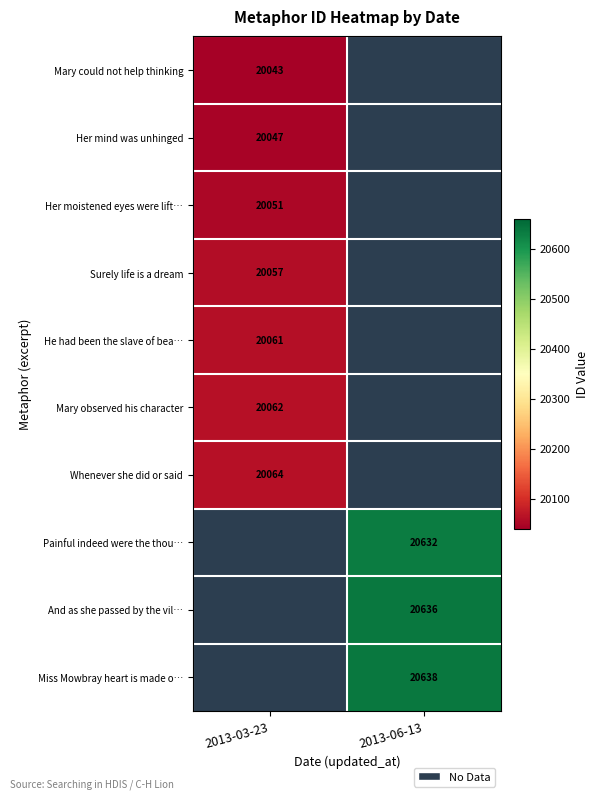

Is it true that He had been the slave of bea… equals 5967 at 2013-03-23?

False